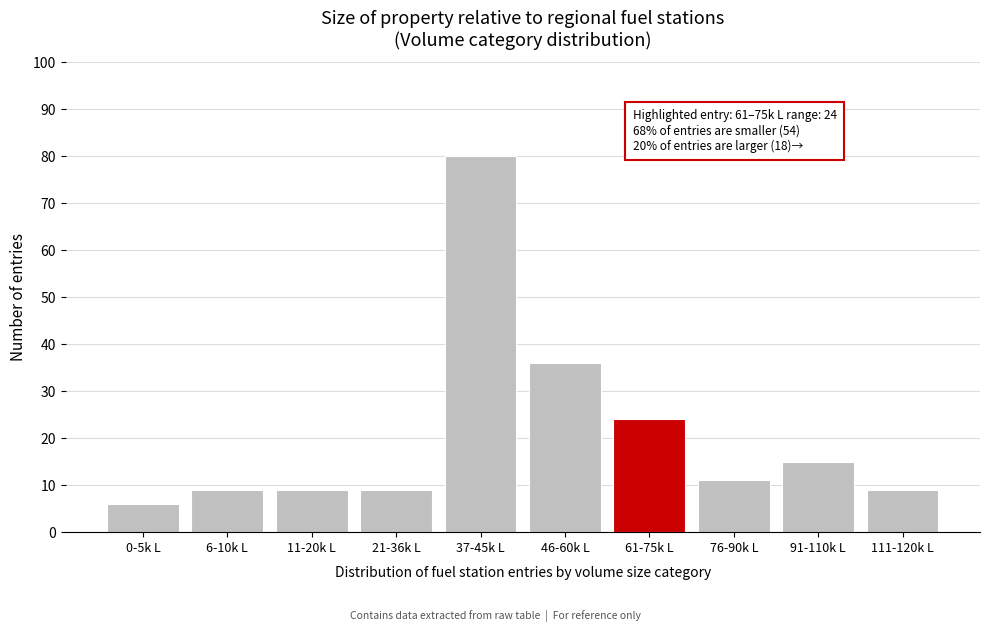

Reading left to right, extract all data points from this chart.

0-5k L=6	6-10k L=9	11-20k L=9	21-36k L=9	37-45k L=80	46-60k L=36	61-75k L=24	76-90k L=11	91-110k L=15	111-120k L=9